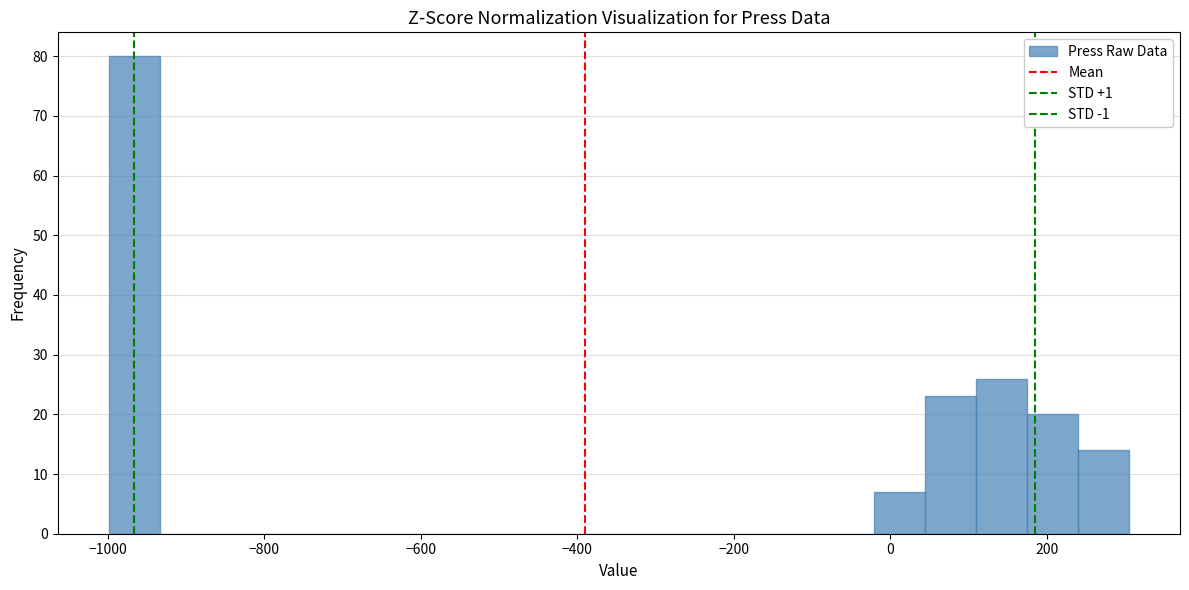

Read against the x-axis, roughly where is the centre of the tallest bar?

-960